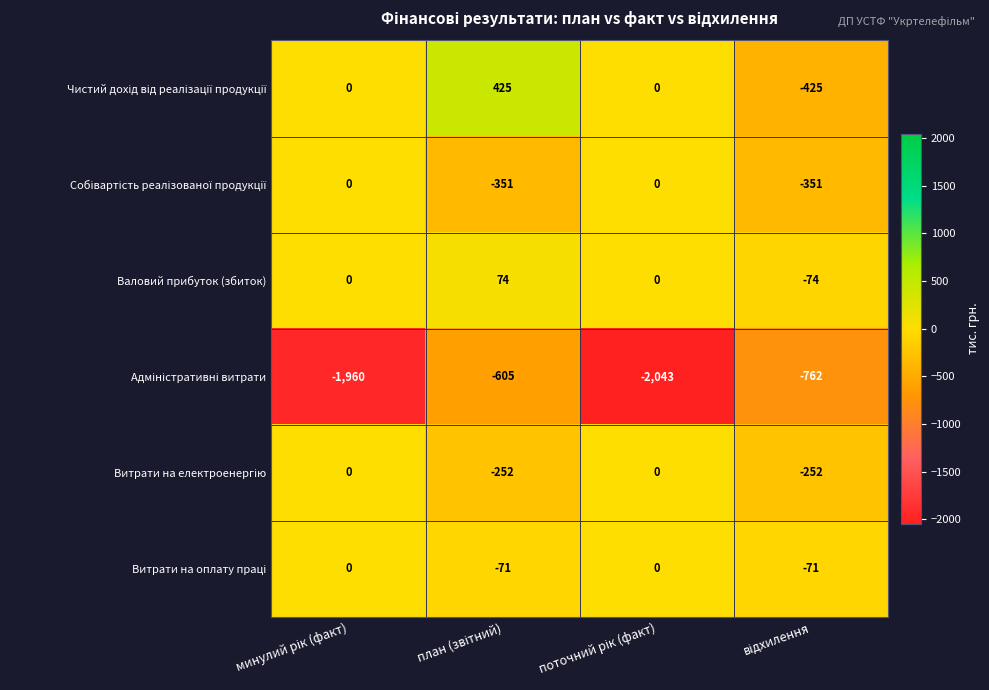

What is the difference between the maximum and minimum values in the Валовий прибуток (збиток) series?

148